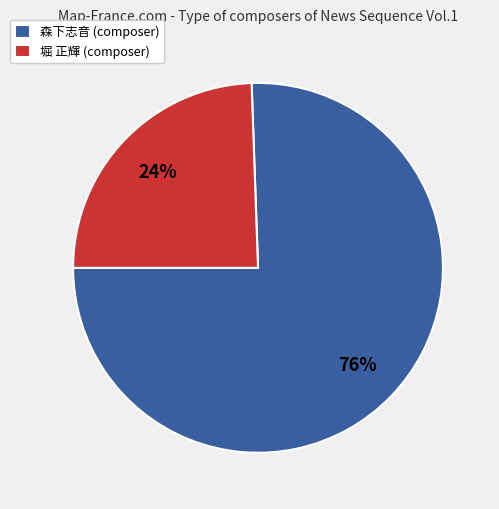

To the nearest percent, what is the average slice percentage?

50%